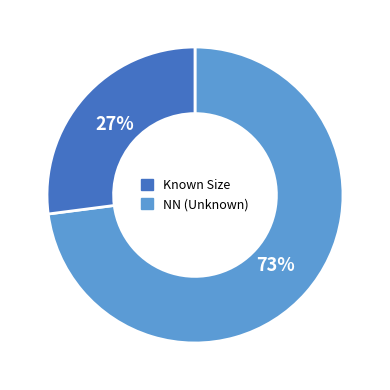

Does any single category account for the majority?

Yes